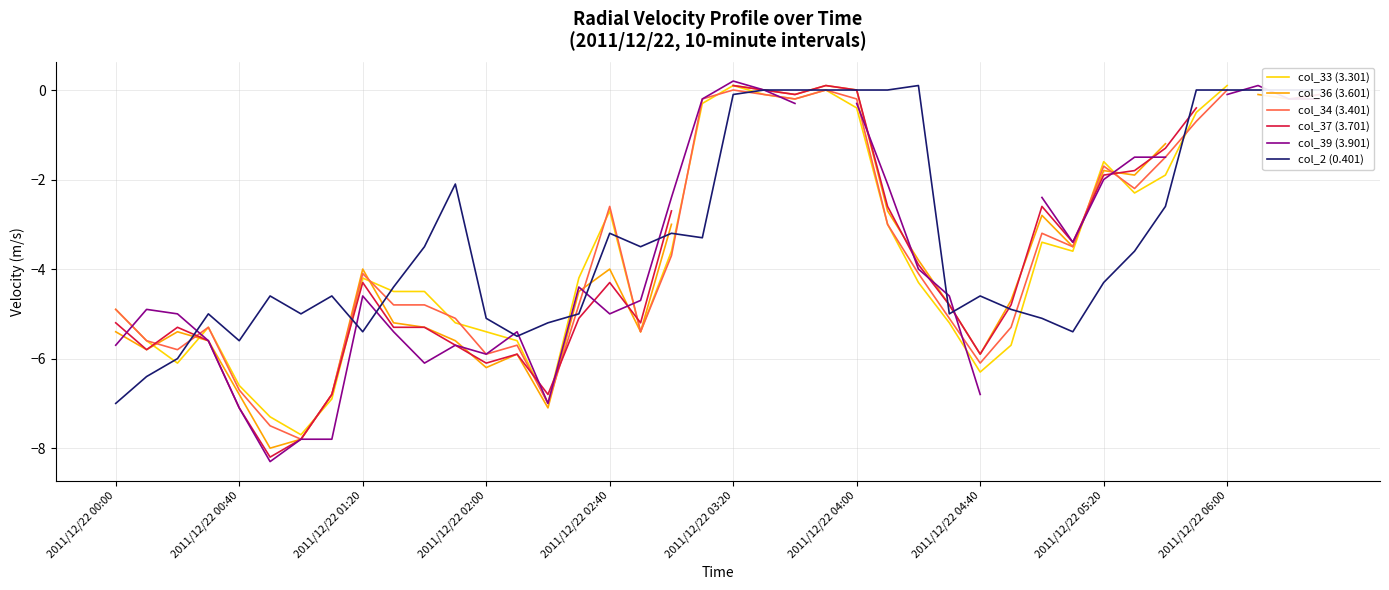

True or false: col_36 (3.601) has a value of -0.2 at 38.

True